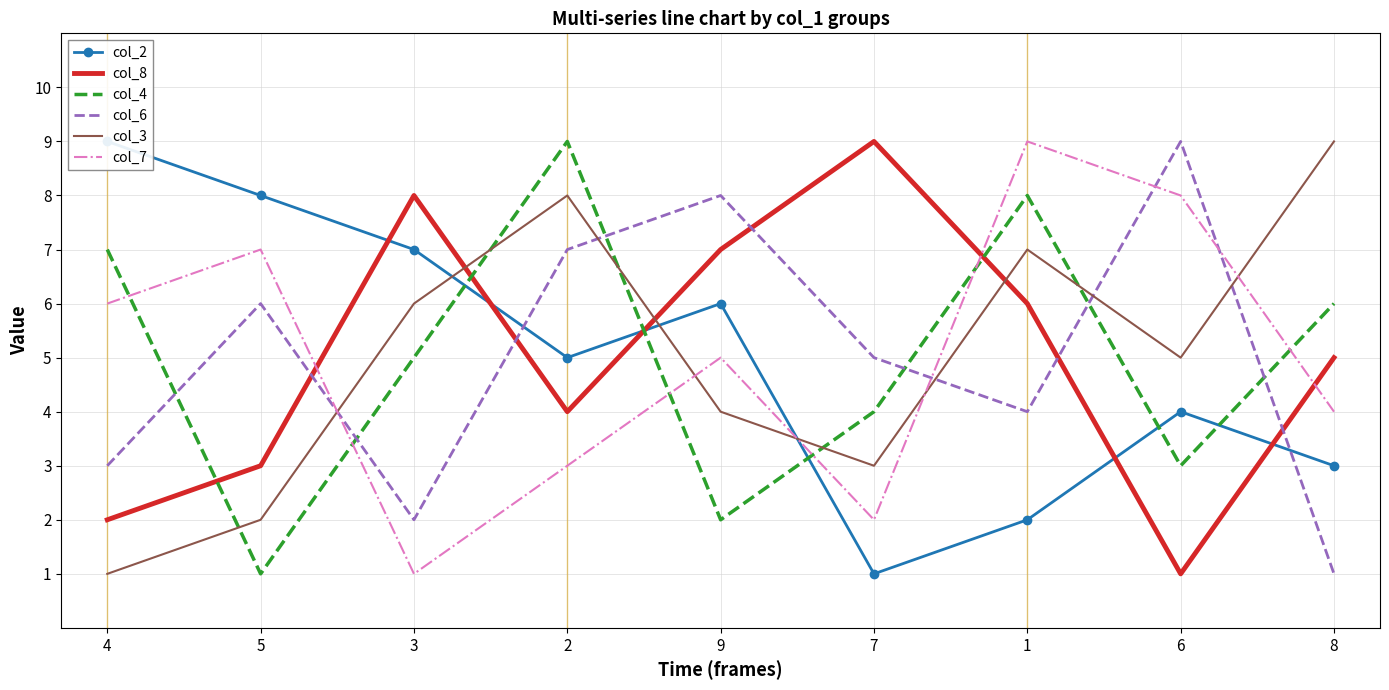

After their last crossing, which series has the higher values: col_3 or col_4?

col_3